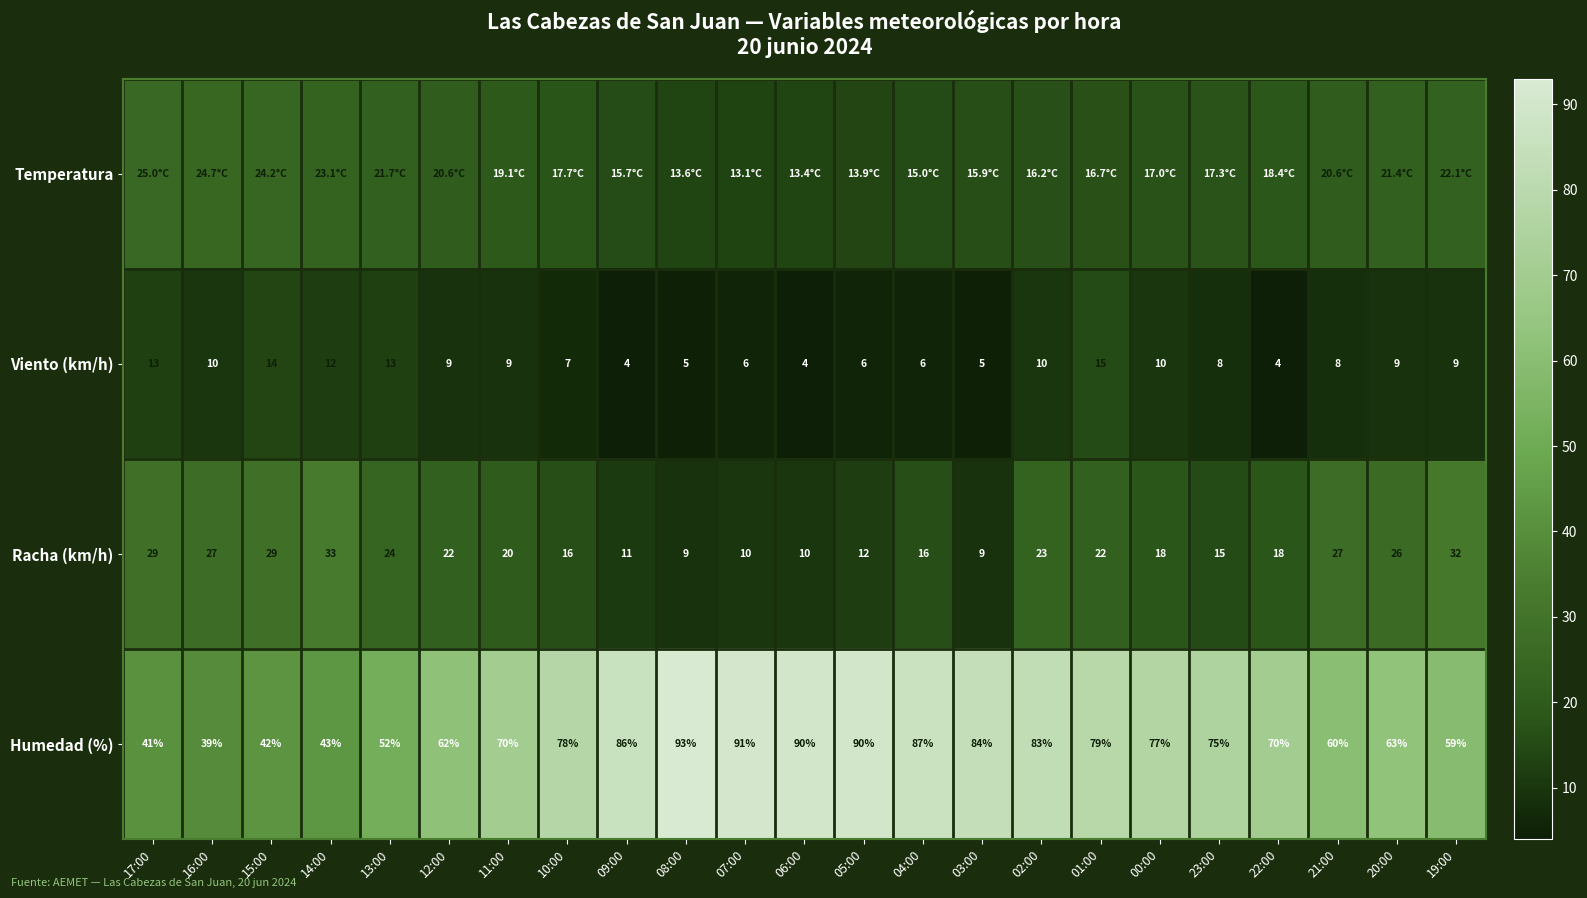

Is it true that Humedad (%) equals 75.0 at 23:00?

True